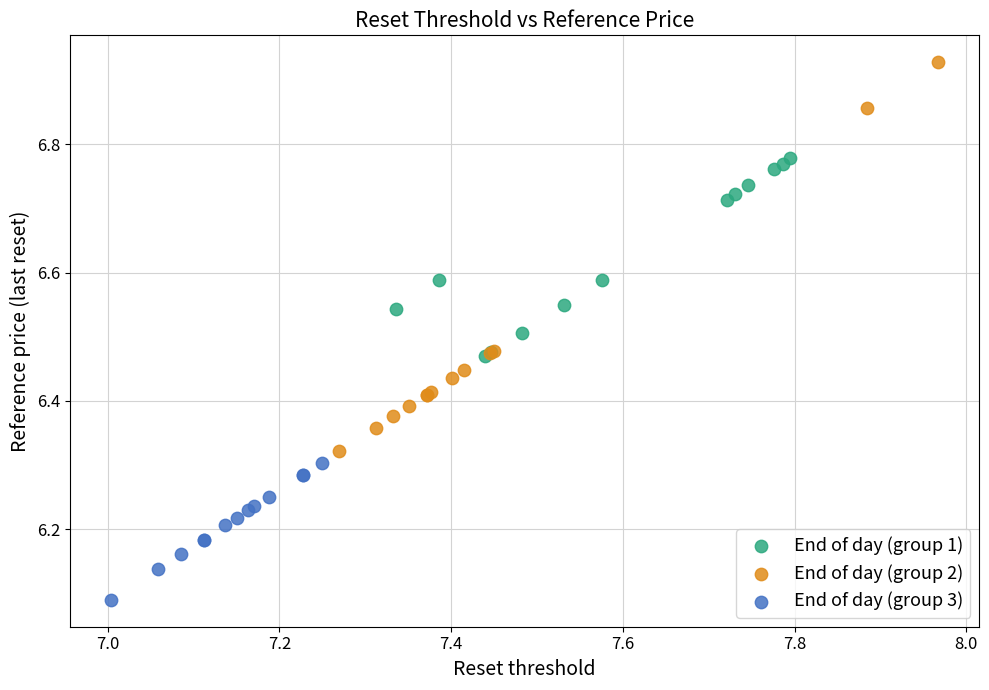

Which series contains the highest Y value?

End of day (group 2)